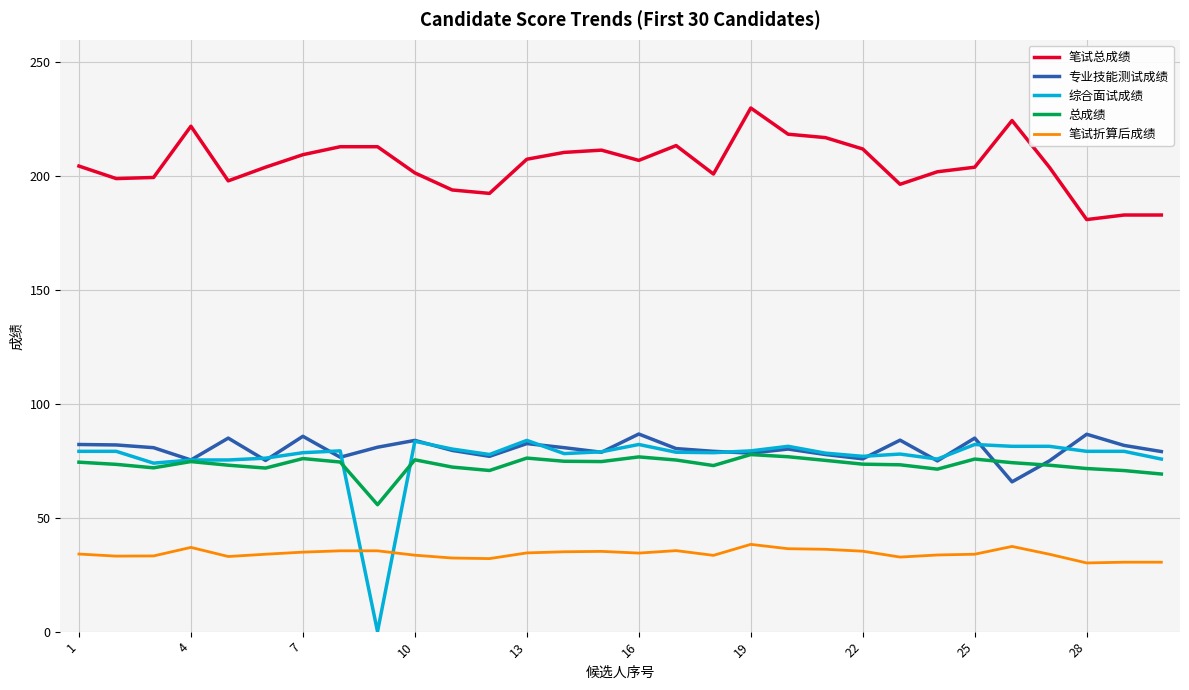

True or false: 笔试总成绩 and 笔试折算后成绩 intersect in this chart.

False